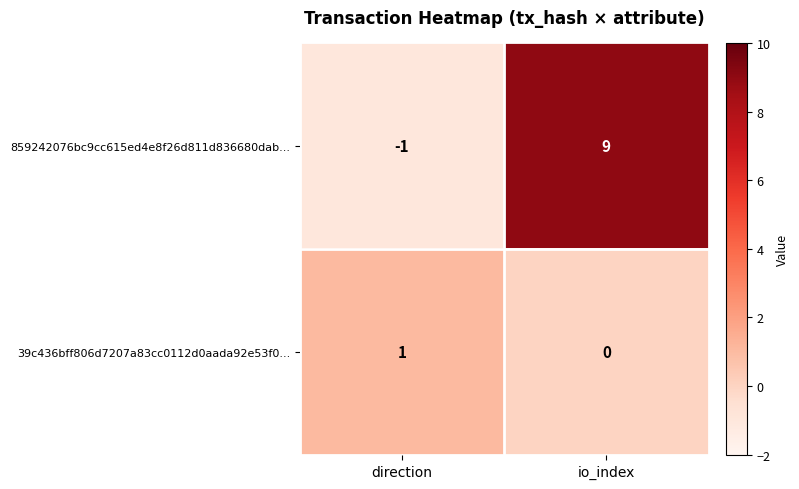

What is the sum of the 859242076bc9cc615ed4e8f26d811d836680dab... values at direction and io_index?

8